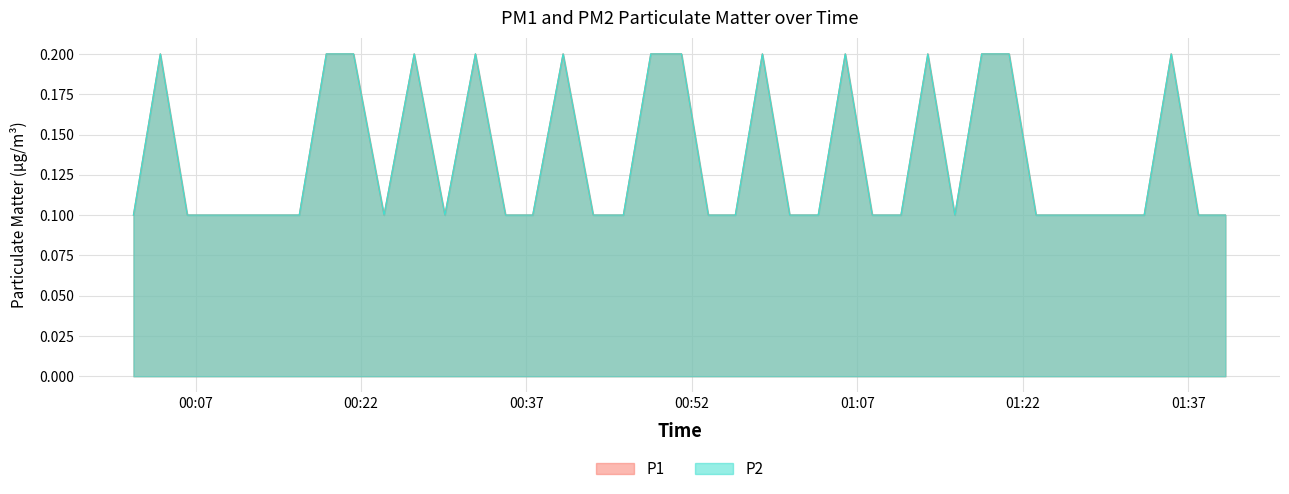

Rank the series at 2022-12-29T00:13:38 from highest to lowest value.

P1, P2